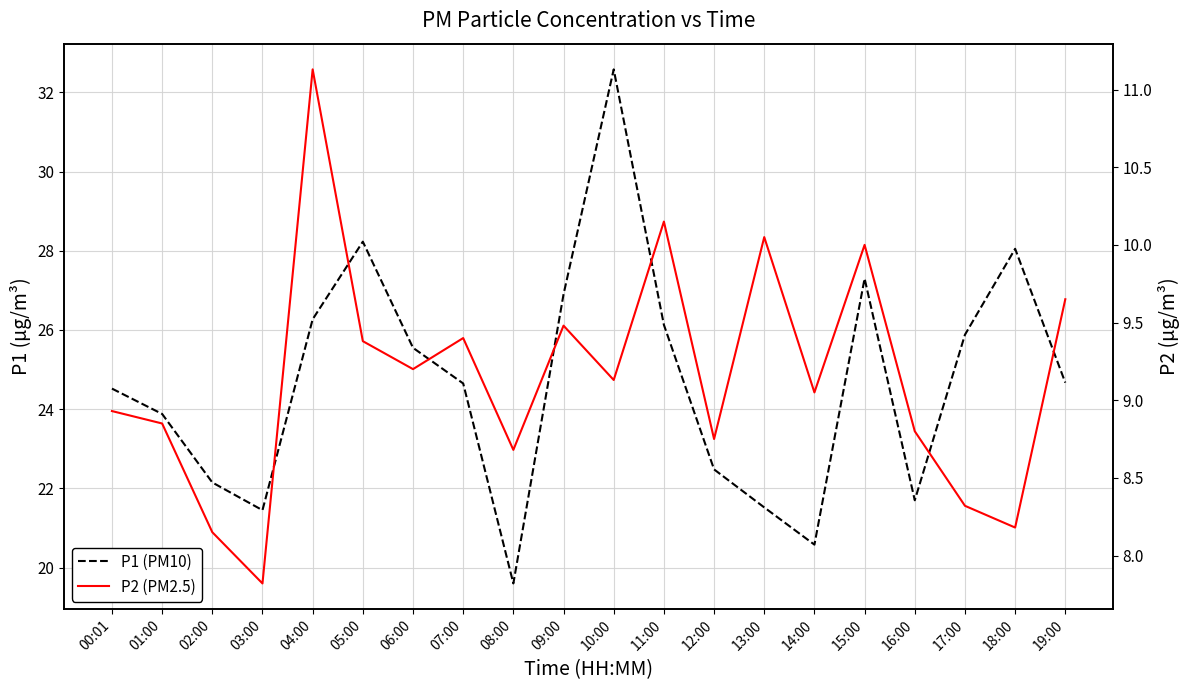

What is the label of the 9th point from the left?

08:00